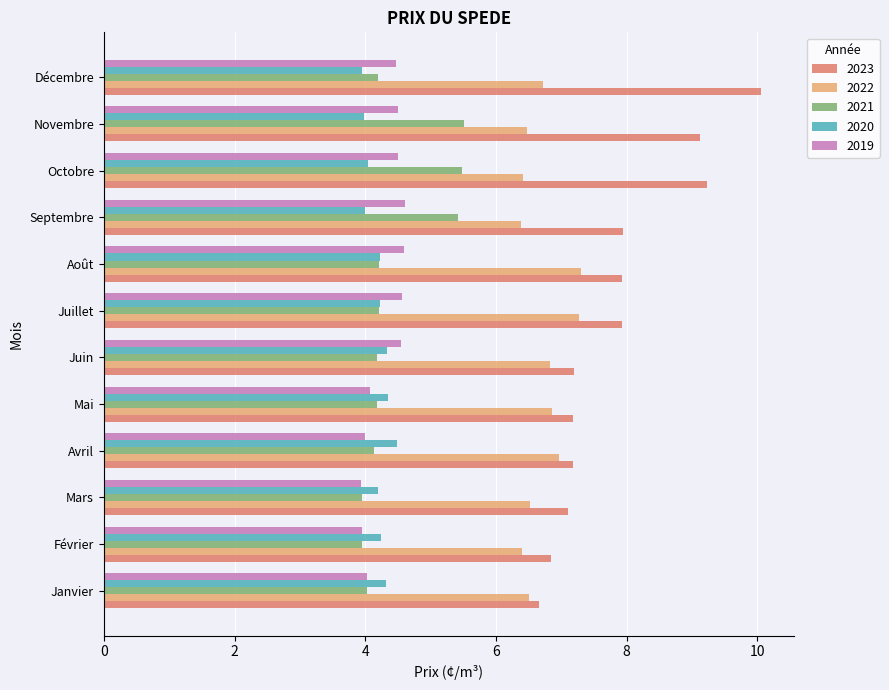

What value does the 2020 series have at Juillet?

4.2